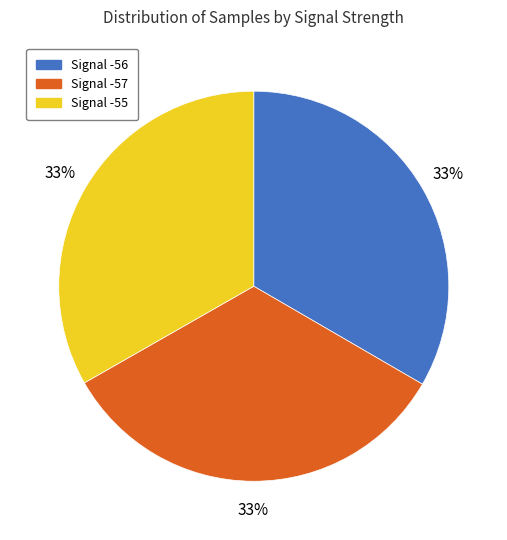

The Signal -57 slice represents 39% of the pie. True or false?

False